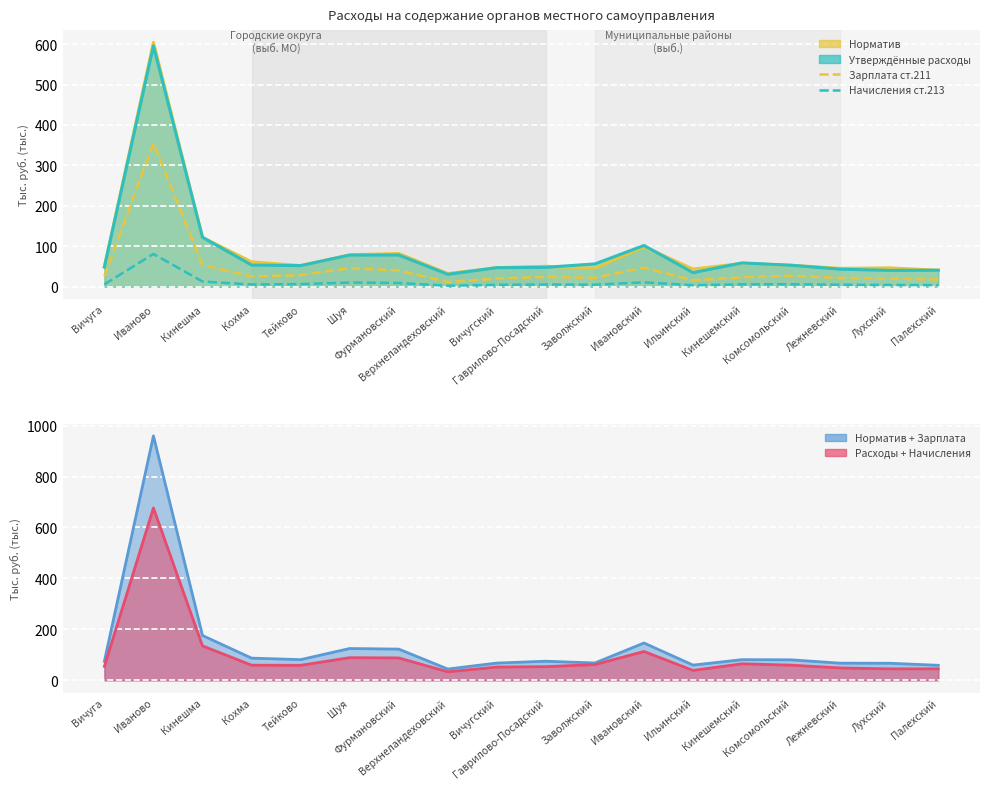

The Зарплата ст.211 series shows 5.5 at Кинешемский. True or false?

False